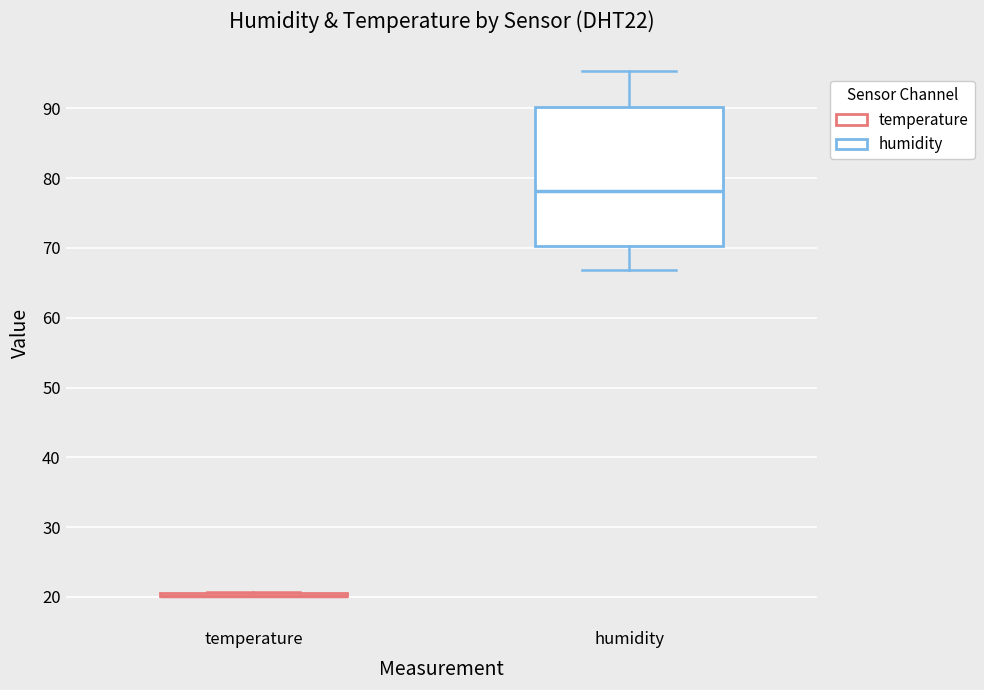

Comparing the boxes themselves (not the whiskers), which one is the tallest?

humidity